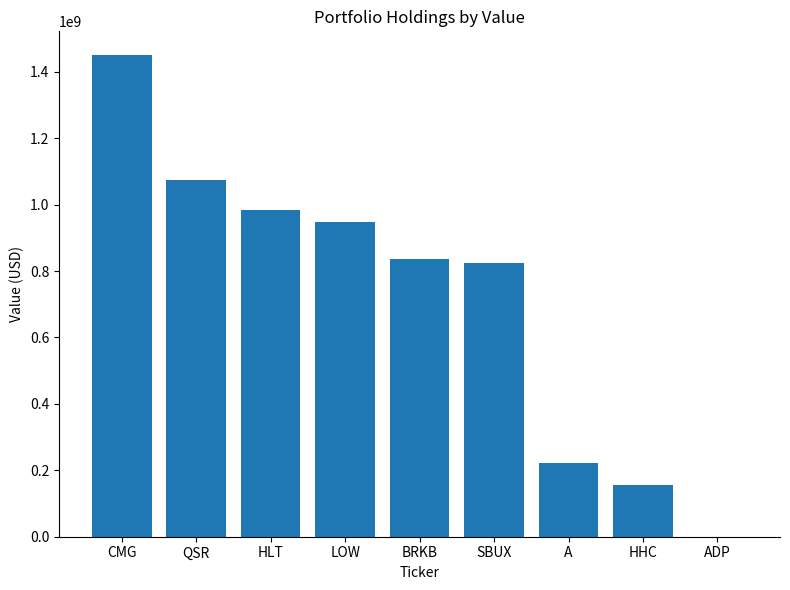

Where is the data nearest to the value 724615500?

SBUX